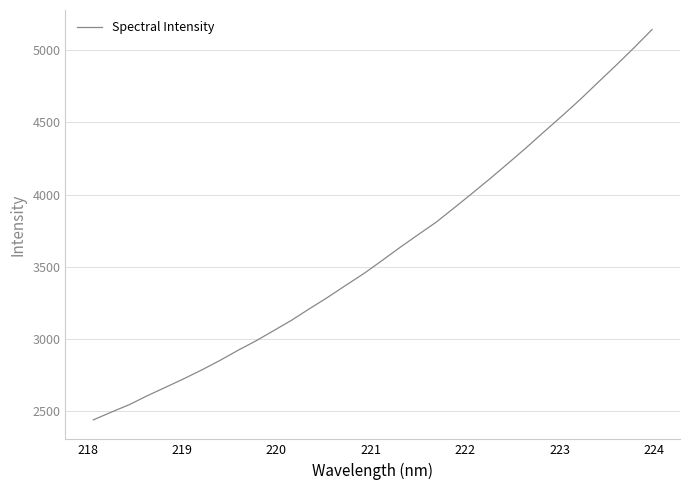

How many lines are shown in the chart?

1